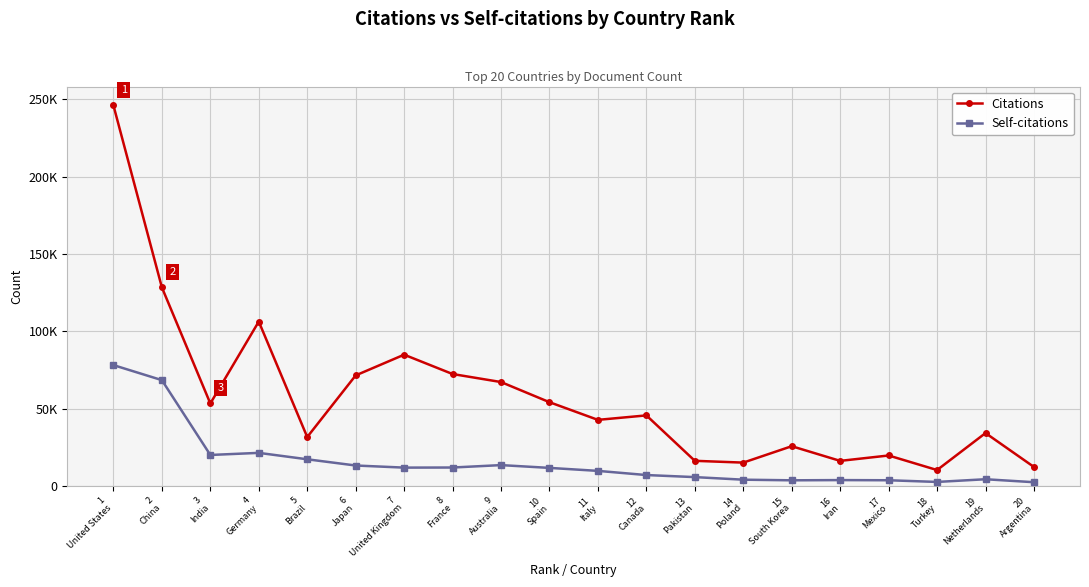

Is the value of Citations at 9
Australia greater than the value of Self-citations at 15
South Korea?

Yes